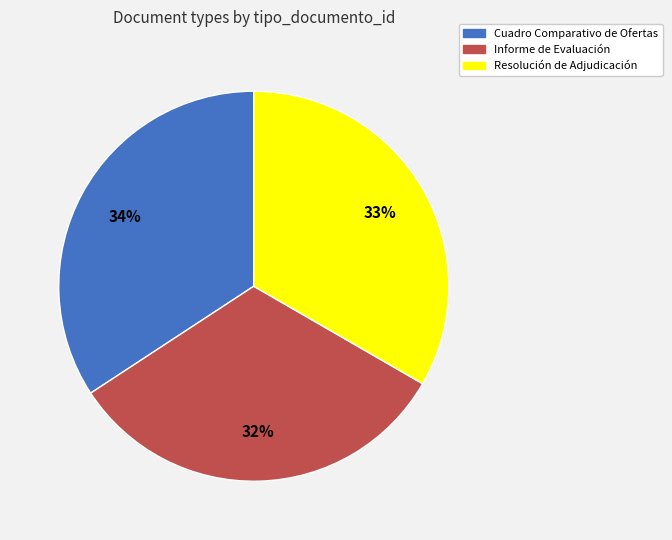

To the nearest percent, what portion does Cuadro Comparativo de Ofertas represent?

34%